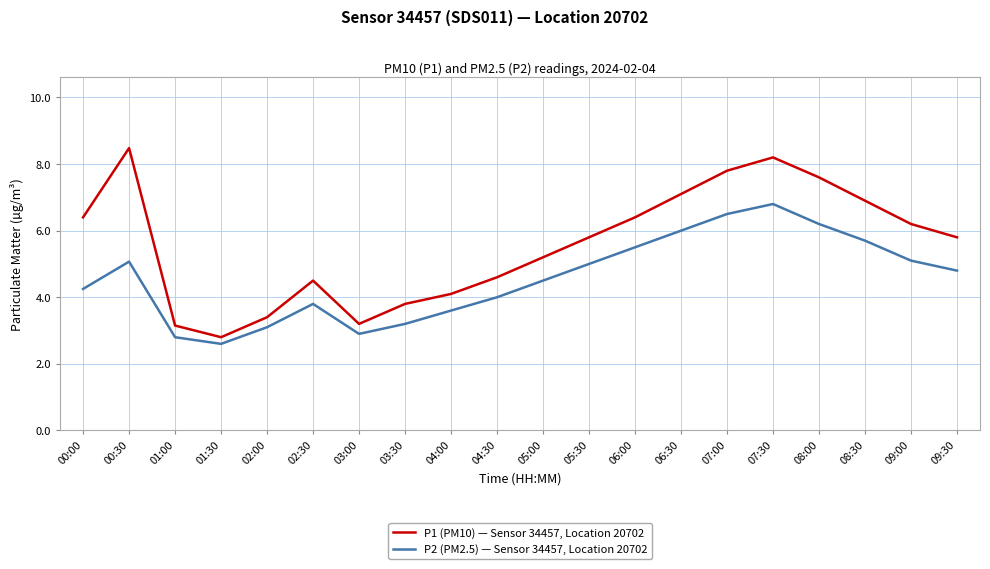

At 00:30, list the series in order from largest to smallest.

P1 (PM10) — Sensor 34457, Location 20702, P2 (PM2.5) — Sensor 34457, Location 20702